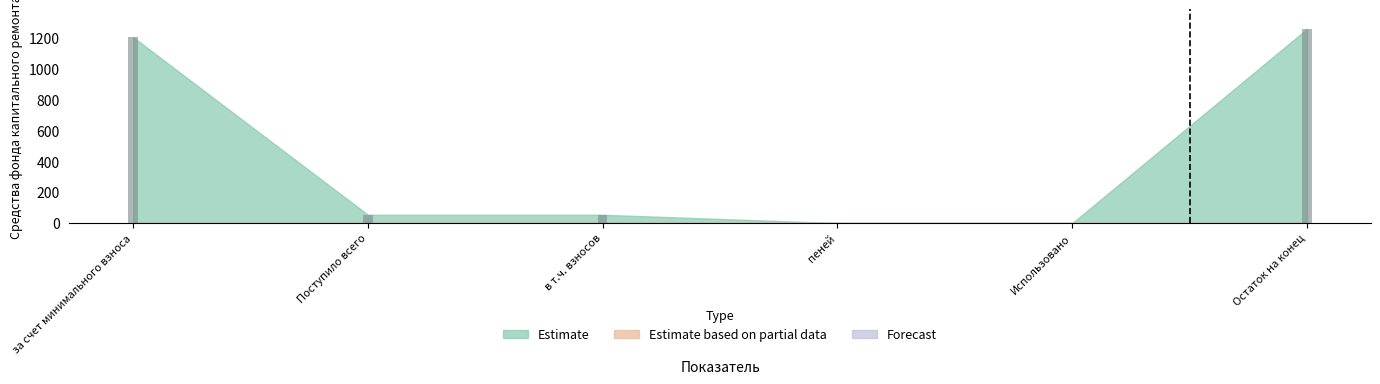

At which category does the chart reach its peak across all series?

Остаток на конец